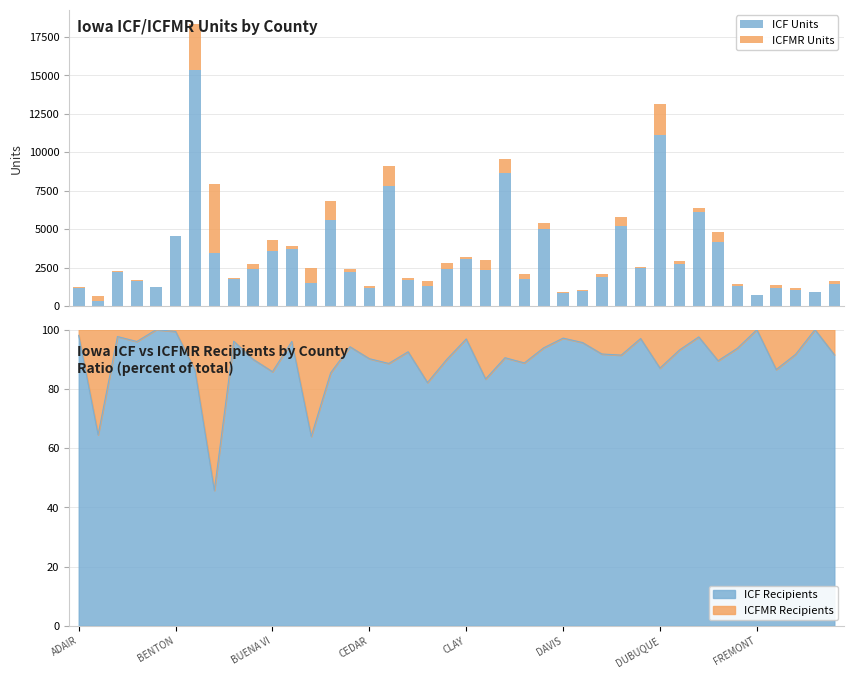

What is the minimum value for ICF Recipients?

45.7